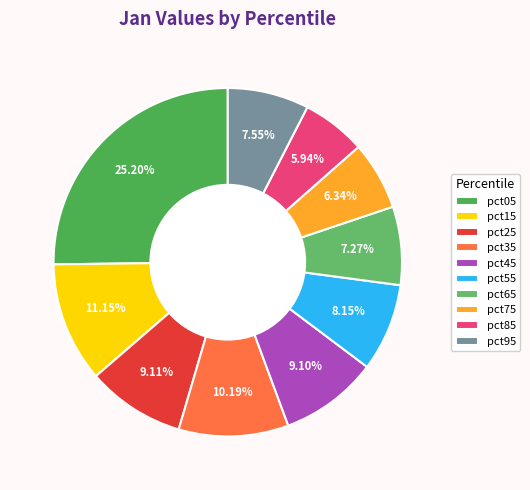

To the nearest percent, what percentage of the pie is pct55?

8%